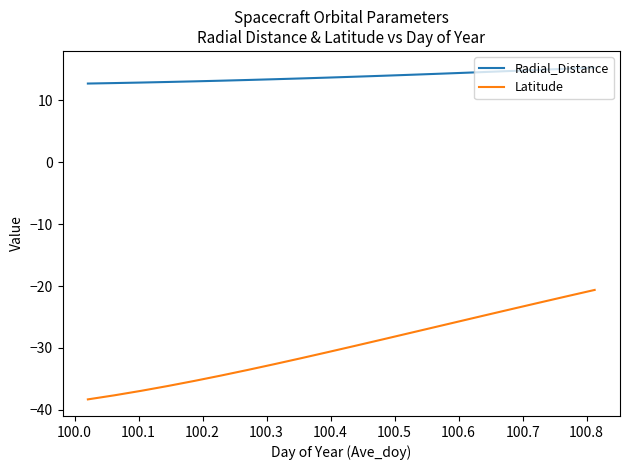

What is the difference between the second highest and second lowest values in the Latitude series?

16.0